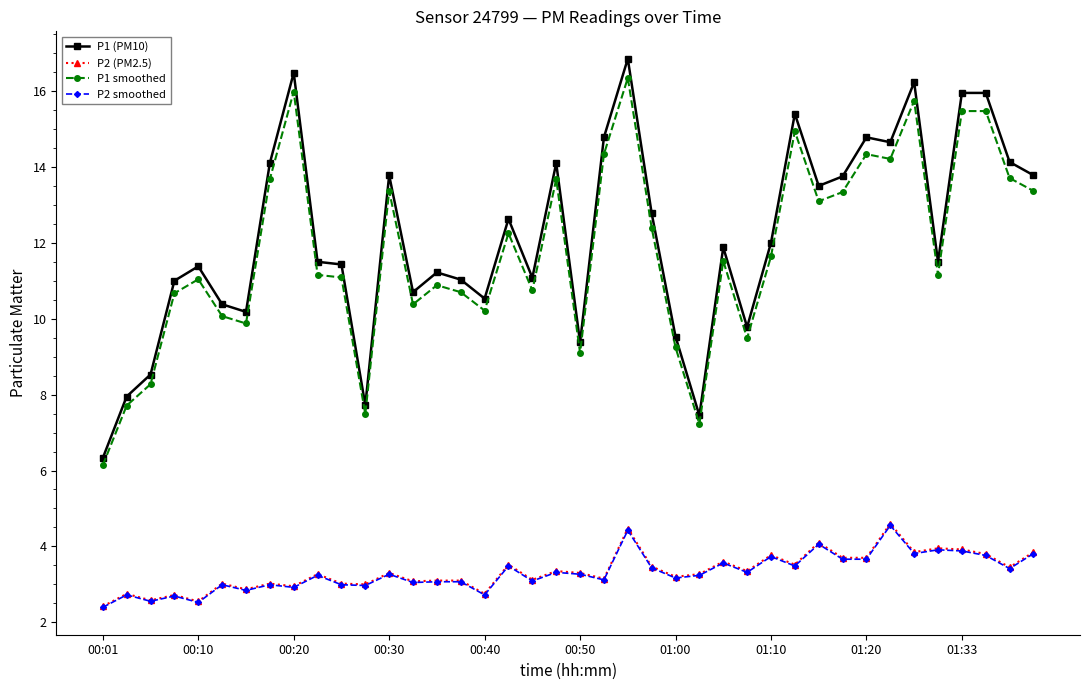

Which series has the largest range (max minus min)?

P1 (PM10)